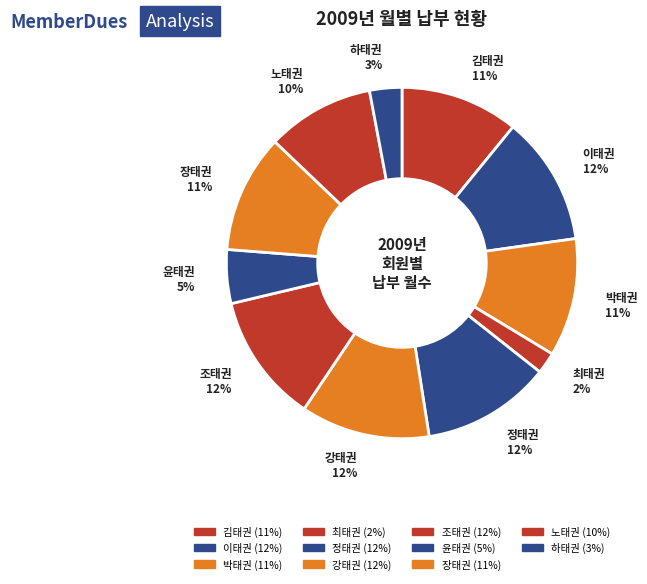

Combined, do 이태권 and 강태권 account for over 50%?

No